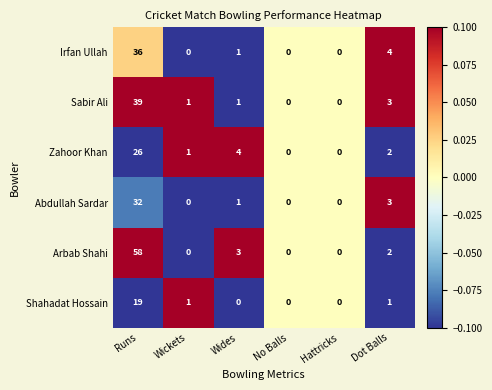

What is the maximum value shown in the chart?

58